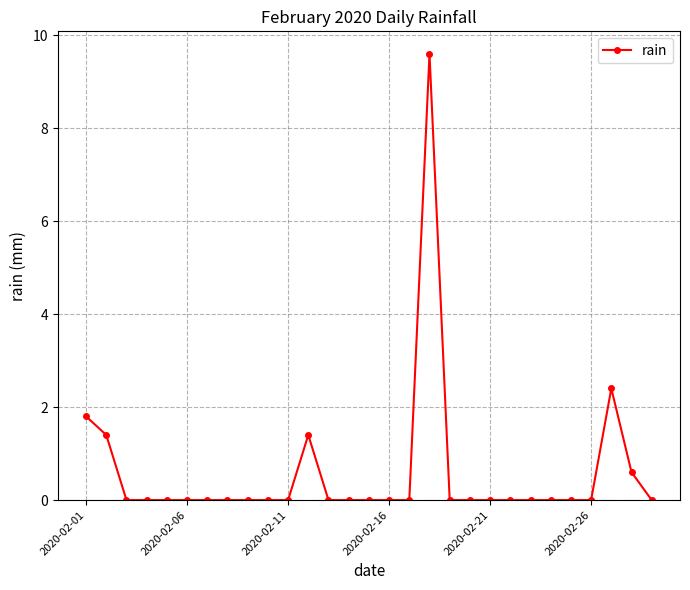

What is the maximum value shown in the chart?

9.6